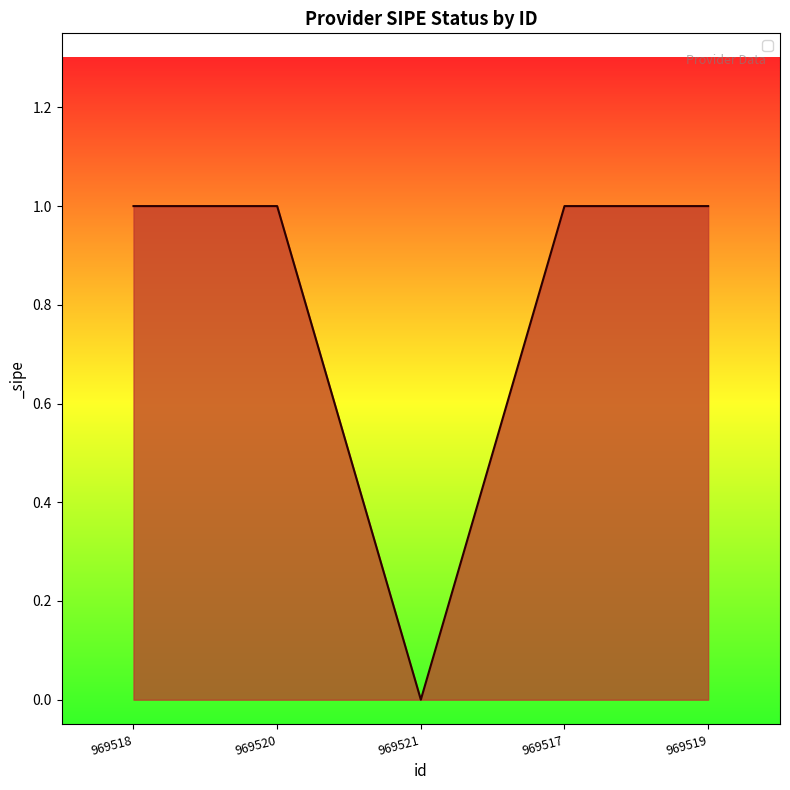

What is the sum of the values at 969517 and 969518?

2